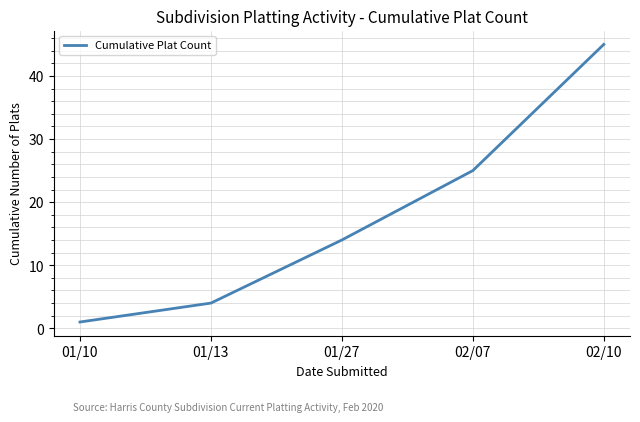

List the labels in order of value, largest first.

02/10, 02/07, 01/27, 01/13, 01/10